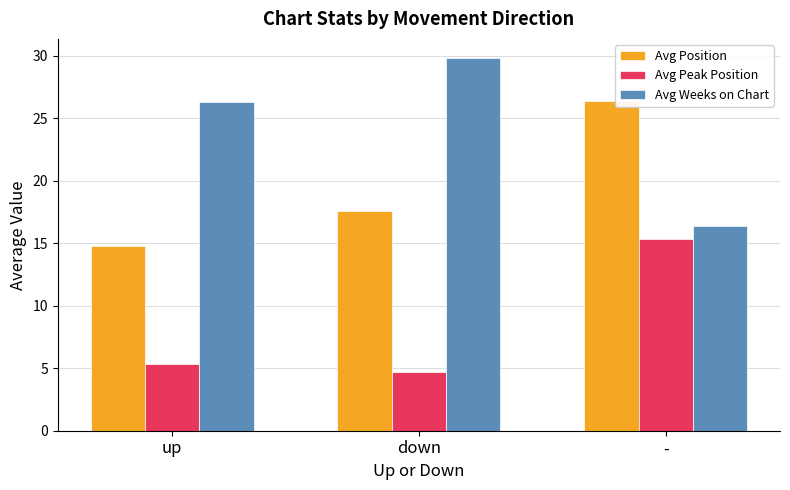

What is the total value across all series at down?

52.1